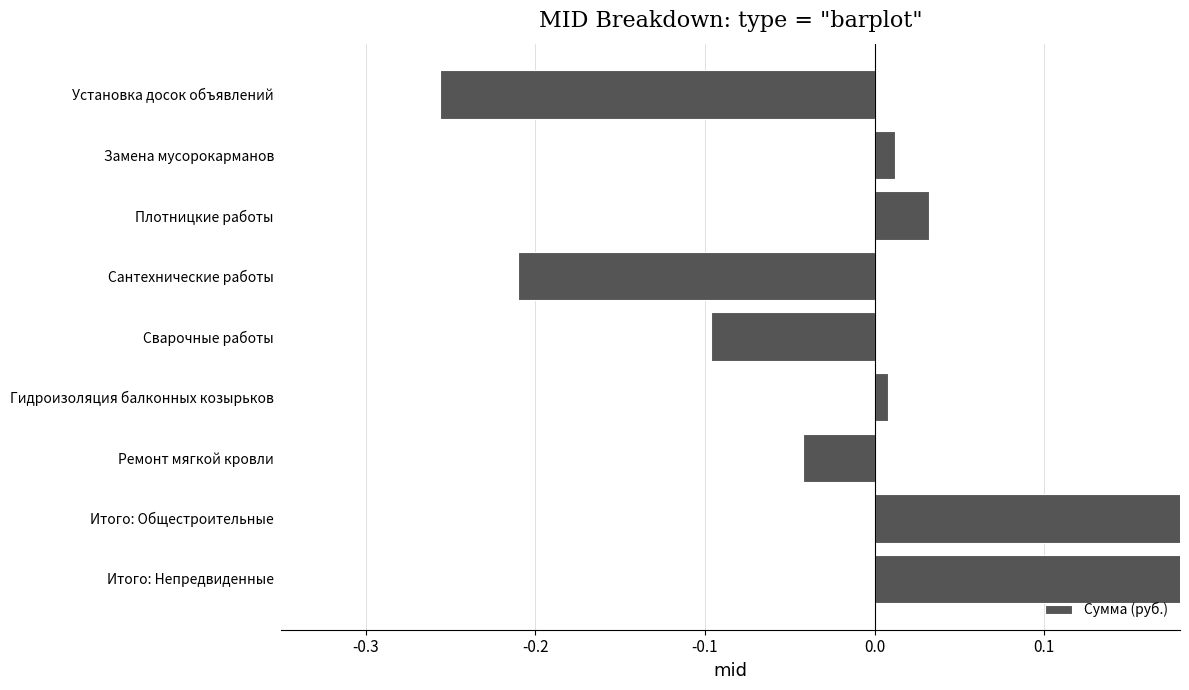

How many data points are less than 0?

4